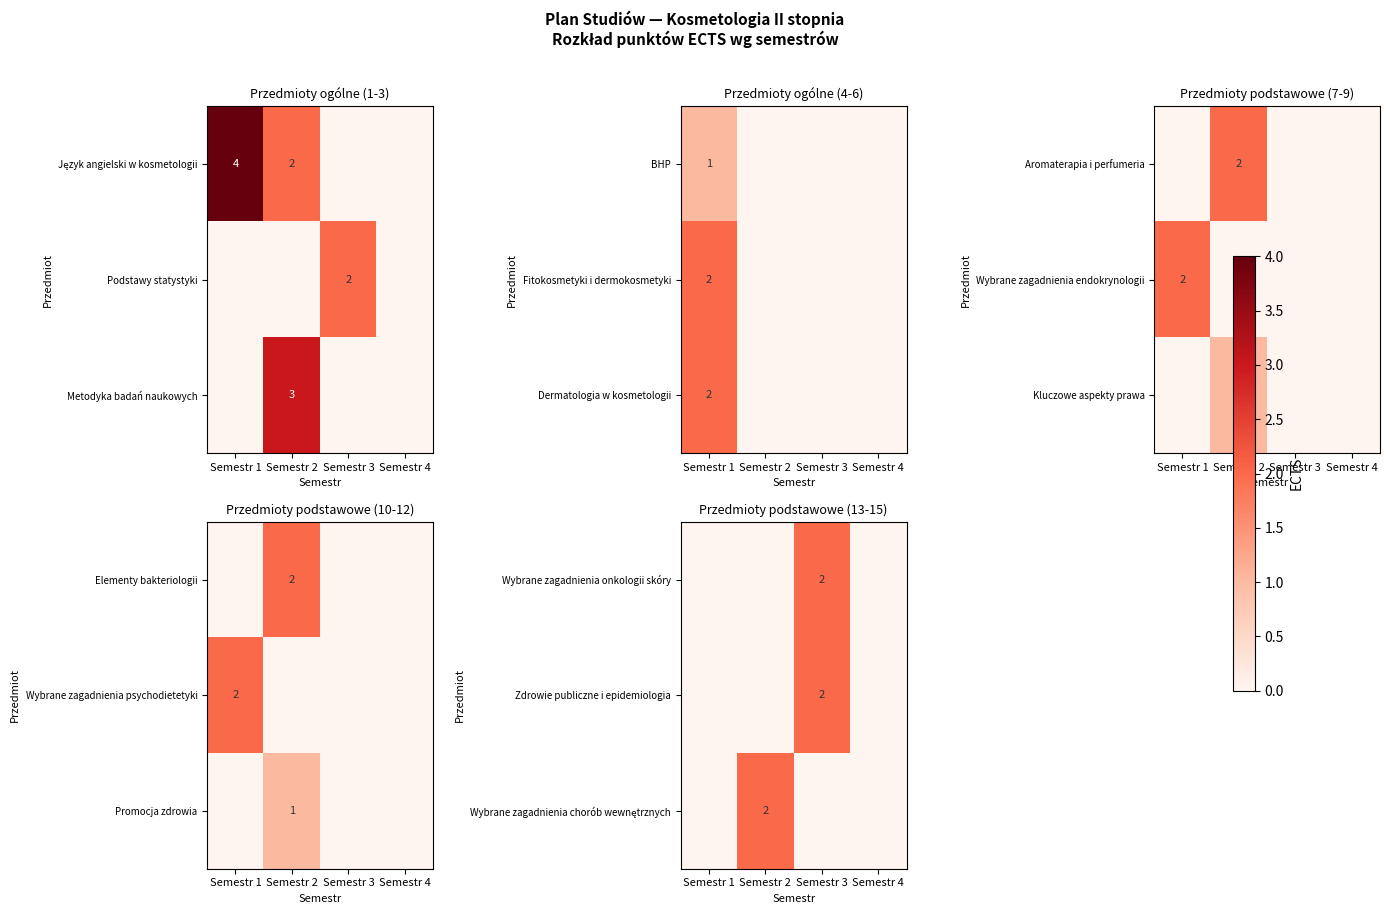

The BHP series shows 1 at Semestr 1. True or false?

True